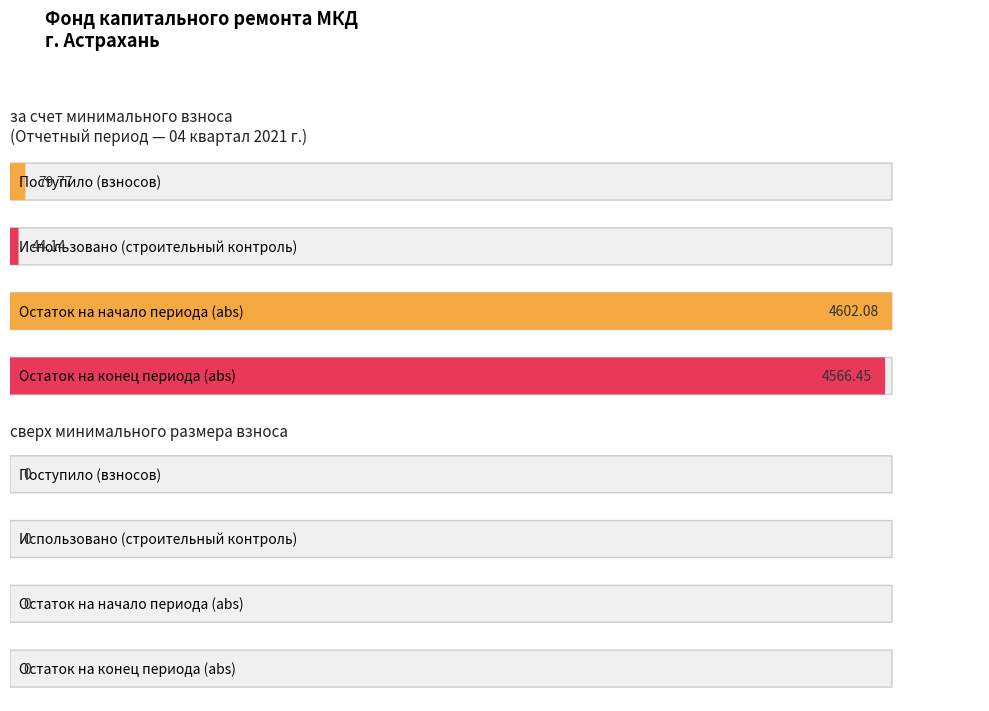

True or false: за счет минимального взноса has more than 1 points higher than both neighbors.

False